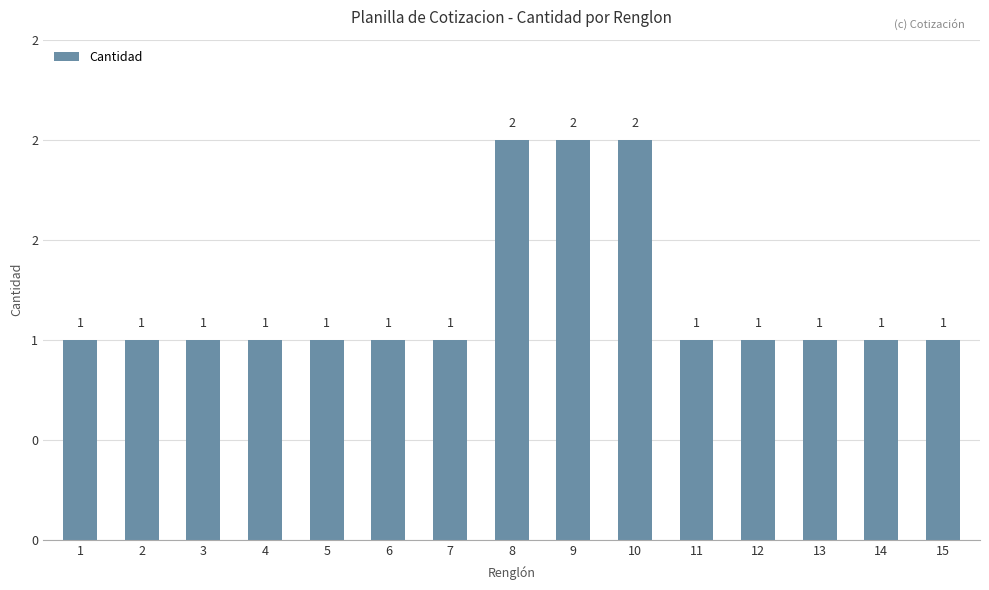

Is it true that the value at 1 is 1?

False